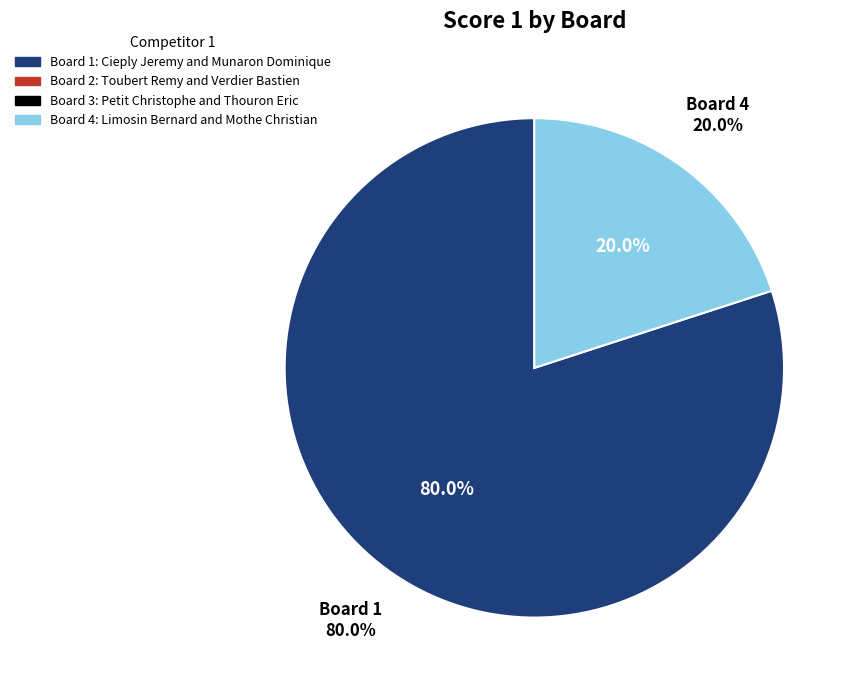

Rank the categories by value from lowest to highest.

Board 2, Board 3, Board 4, Board 1